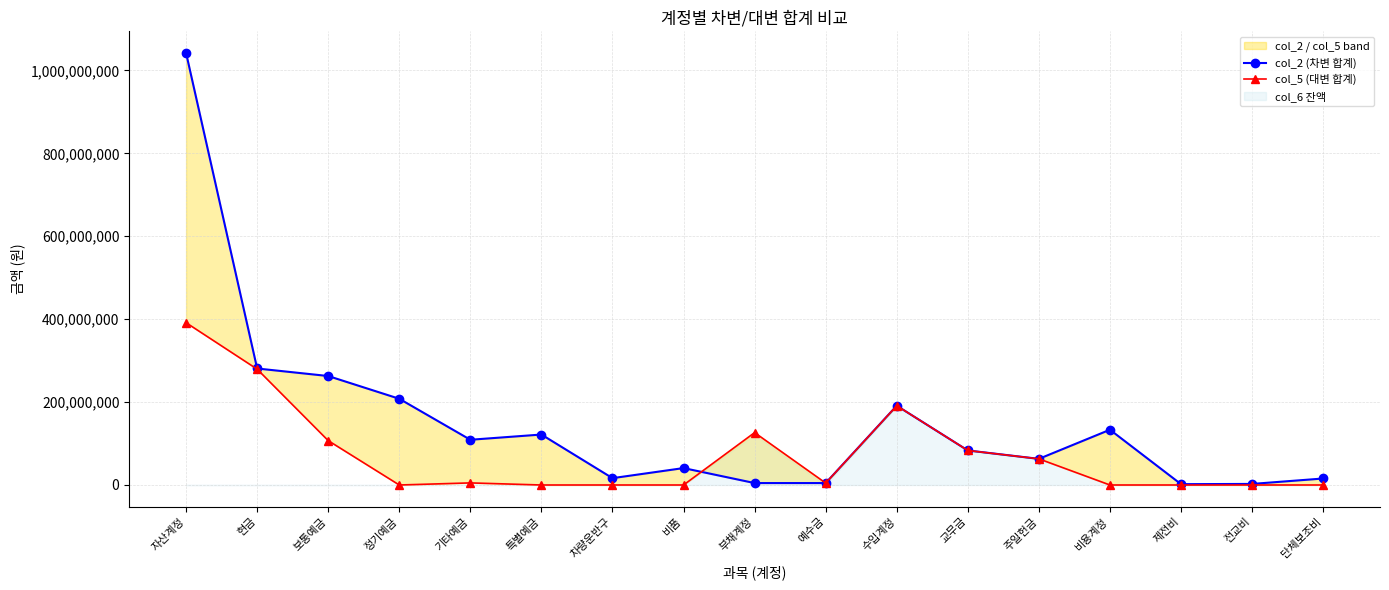

What is the sum of the col_5 (대변 합계) values at 예수금 and 특별예금?

4660930